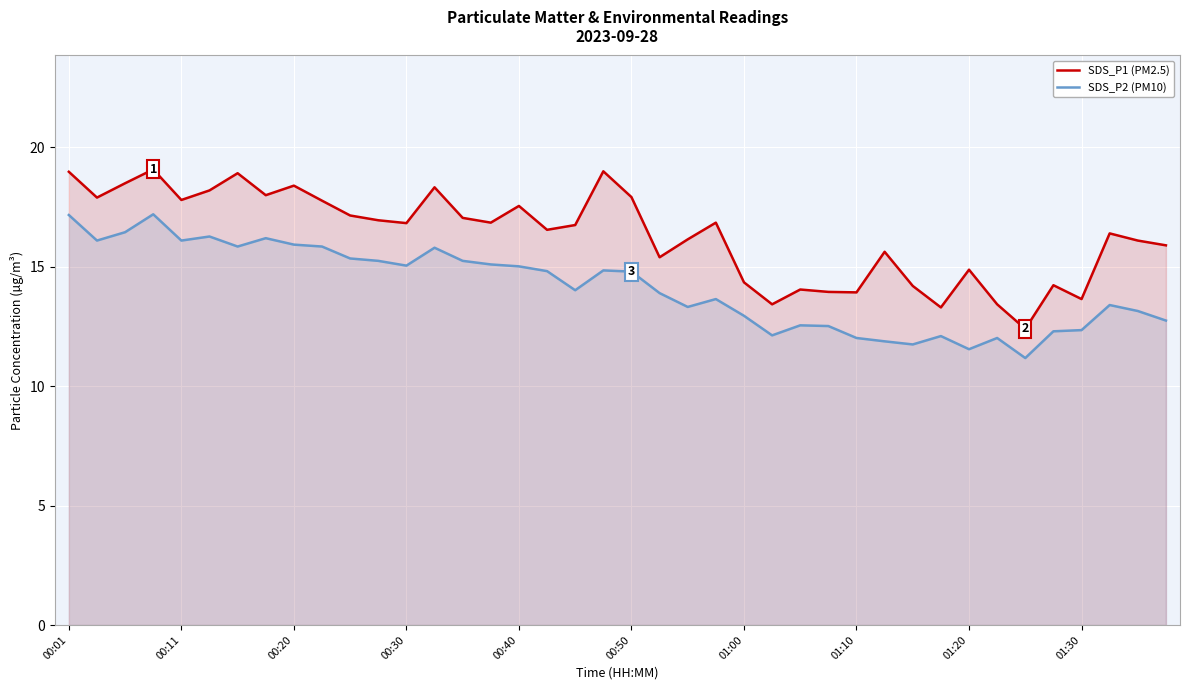

What is the minimum value for SDS_P1 (PM2.5)?

12.4